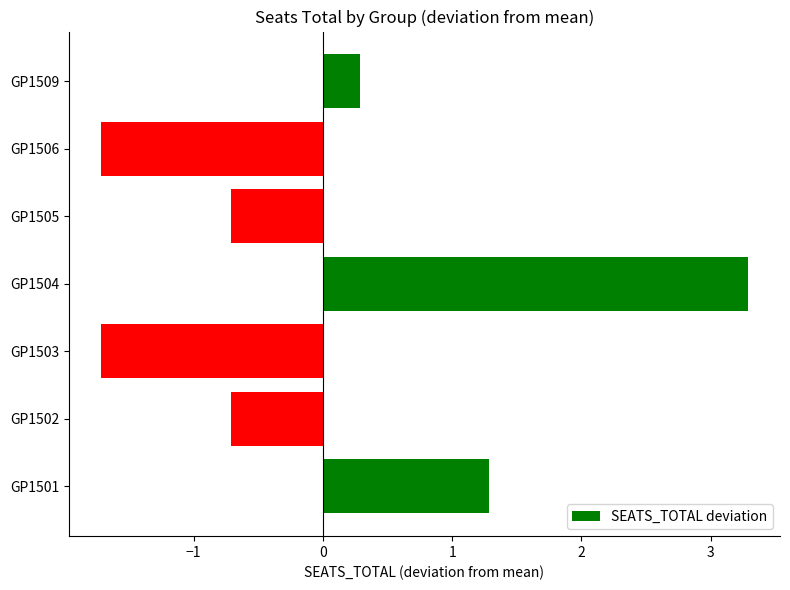

What is the difference between the maximum and minimum values?

5.0